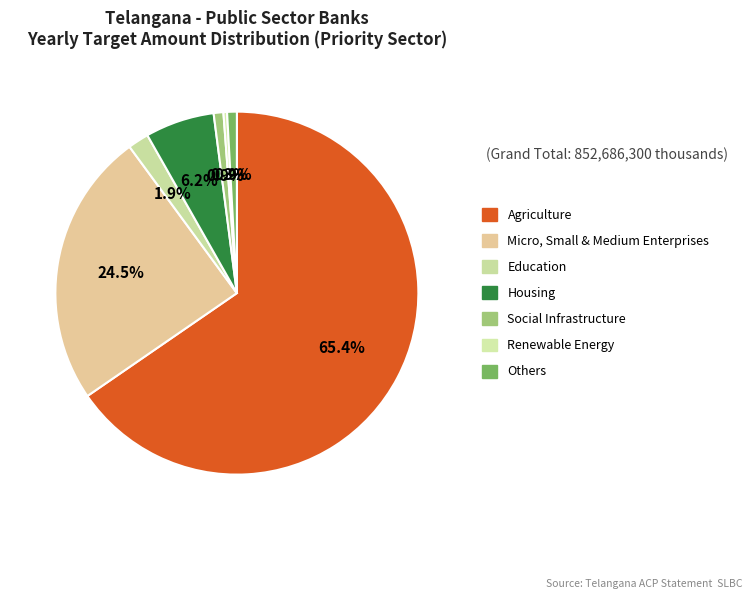

How many slices are in this pie chart?

7